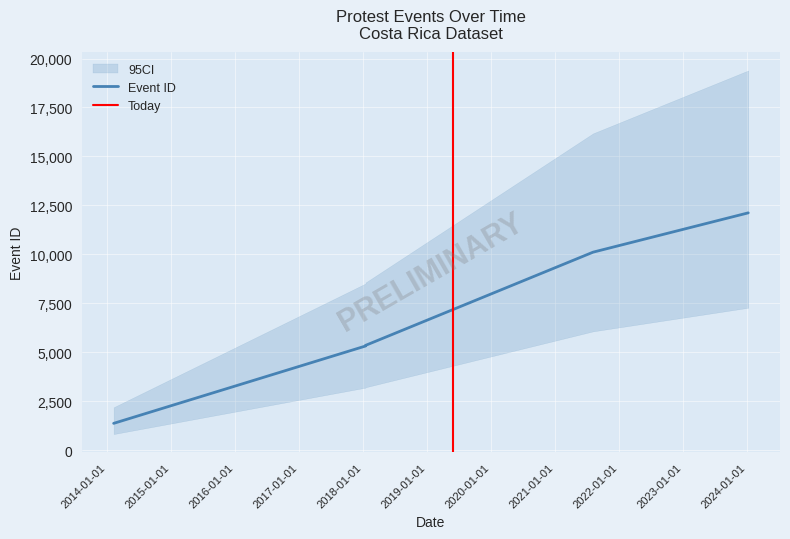

List the labels in order of value, smallest first.

2014-02-07, 2018-01-15, 2018-01-15, 2021-08-06, 2024-01-09